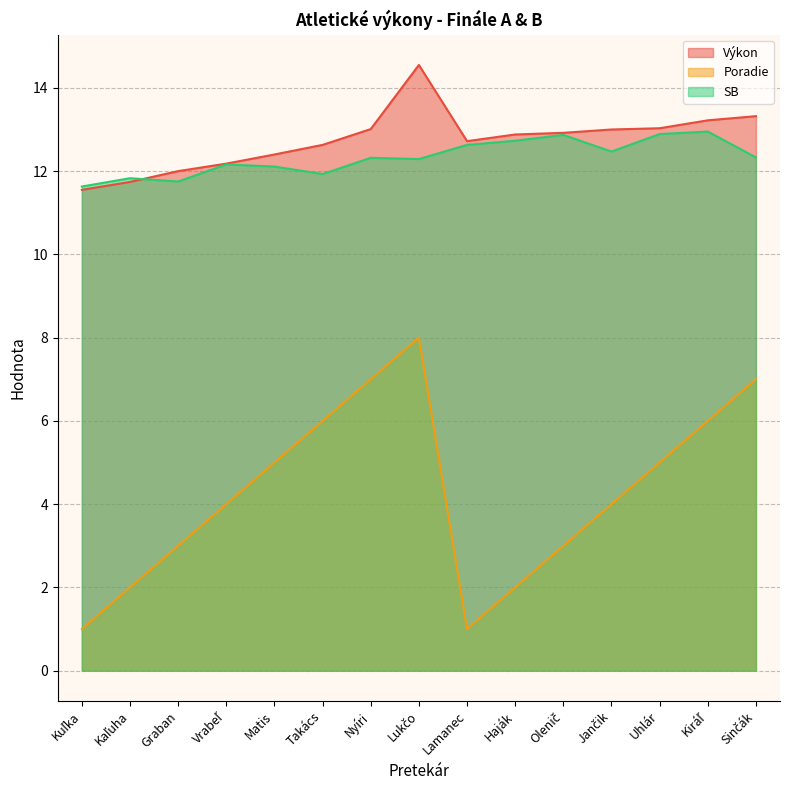

Reading left to right, transcribe all the data shown in this chart.

Výkon: Kuľka=11.6	Kaľuha=11.7	Graban=12.0	Vrabeľ=12.2	Matis=12.4	Takács=12.6	Nyíri=13.0	Lukčo=14.6	Lamanec=12.7	Haják=12.9	Olenič=12.9	Jančik=13.0	Uhlár=13.0	Kiráľ=13.2	Sinčák=13.3
Poradie: Kuľka=1.0	Kaľuha=2.0	Graban=3.0	Vrabeľ=4.0	Matis=5.0	Takács=6.0	Nyíri=7.0	Lukčo=8.0	Lamanec=1.0	Haják=2.0	Olenič=3.0	Jančik=4.0	Uhlár=5.0	Kiráľ=6.0	Sinčák=7.0
SB: Kuľka=11.6	Kaľuha=11.8	Graban=11.8	Vrabeľ=12.2	Matis=12.1	Takács=11.9	Nyíri=12.3	Lukčo=12.3	Lamanec=12.6	Haják=12.7	Olenič=12.9	Jančik=12.5	Uhlár=12.9	Kiráľ=12.9	Sinčák=12.3